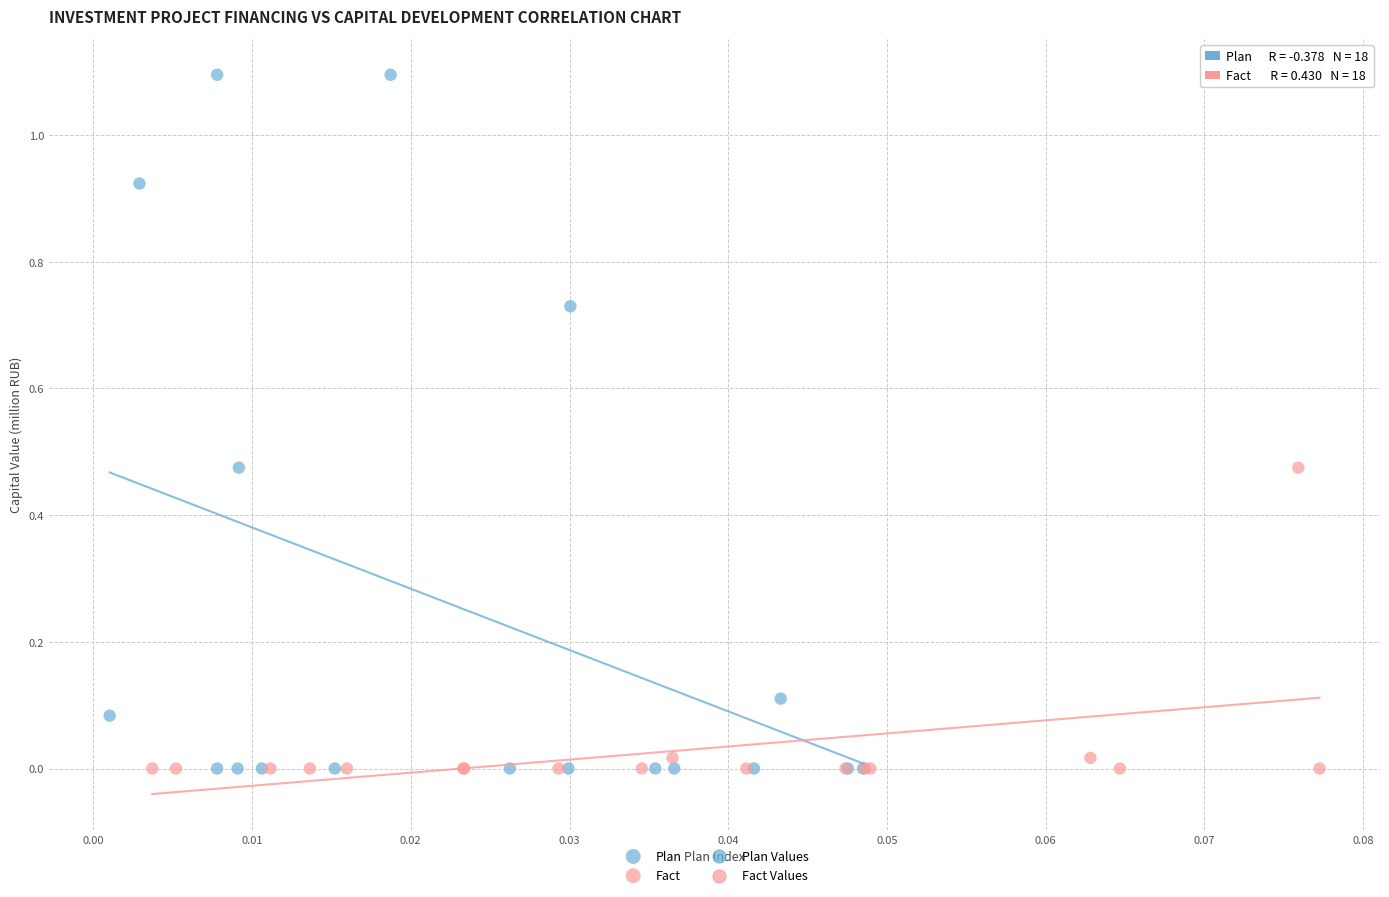

Which series contains the highest Y value?

Plan